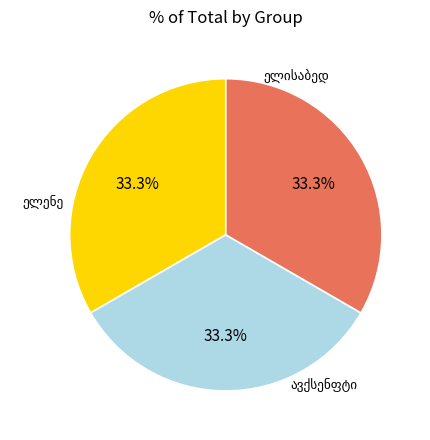

Does any single category account for the majority?

No